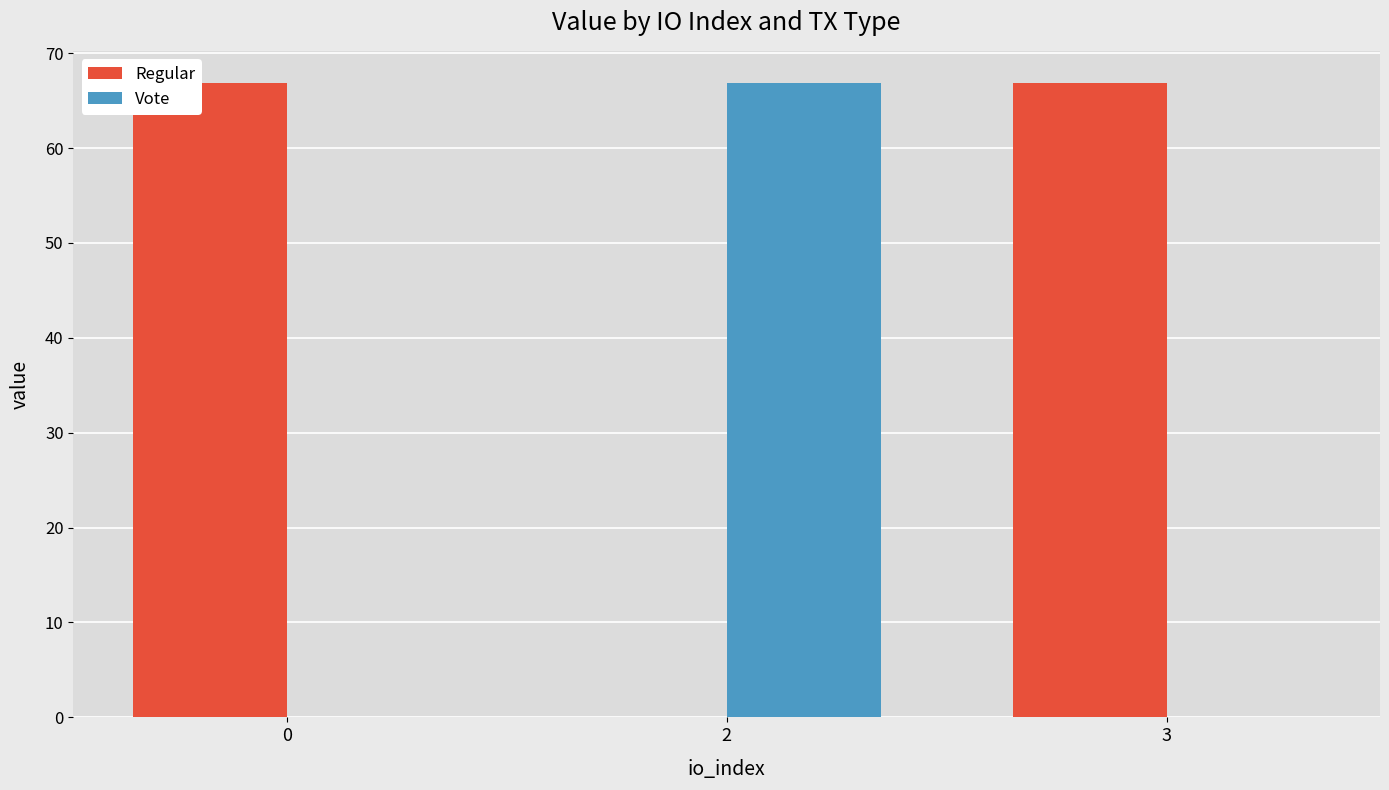

What is the maximum value for Vote?

66.9